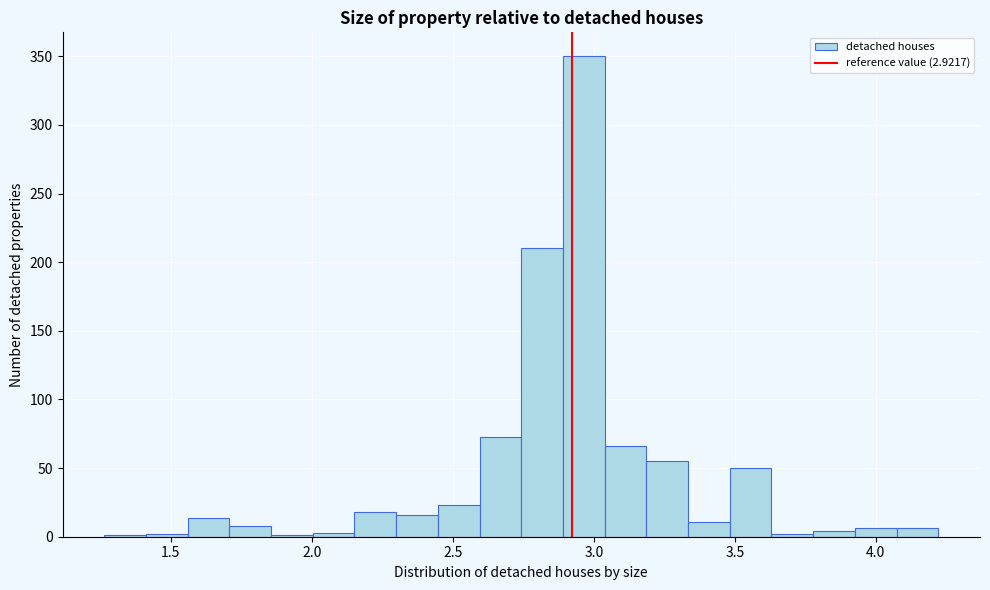

Read against the x-axis, roughly where is the centre of the tallest bar?

2.95